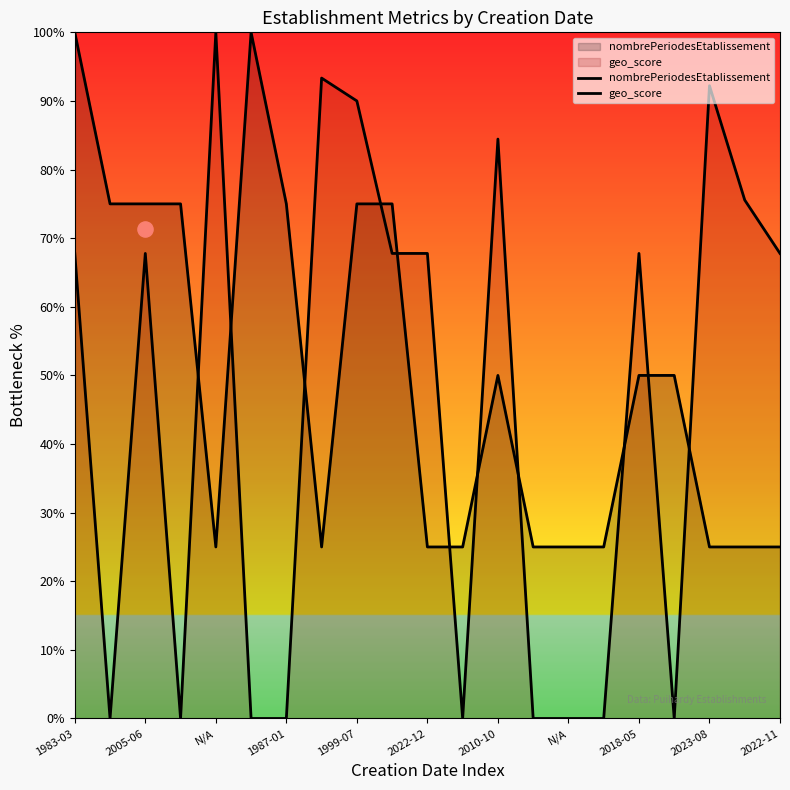

Which series contains the highest Y value?

nombrePeriodesEtablissement